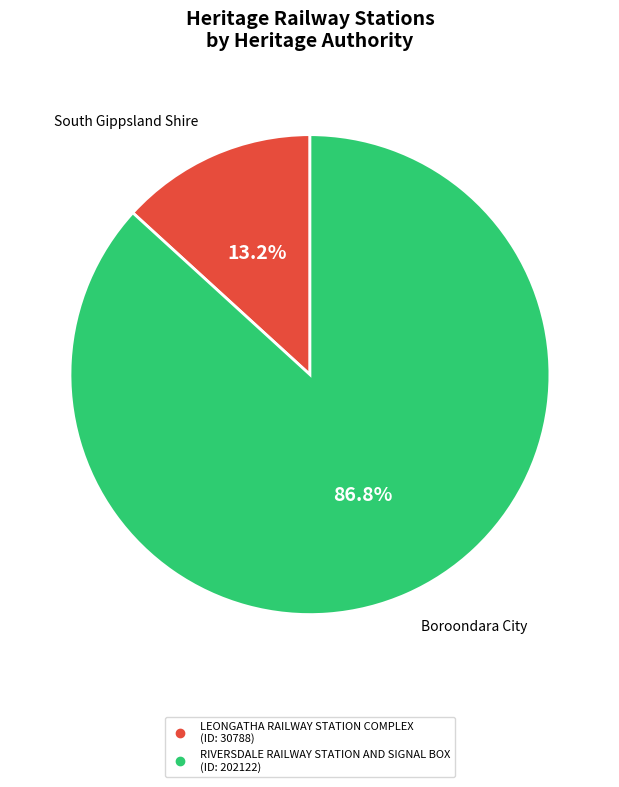

Which slice represents more than half of the pie?

RIVERSDALE RAILWAY STATION AND SIGNAL BOX